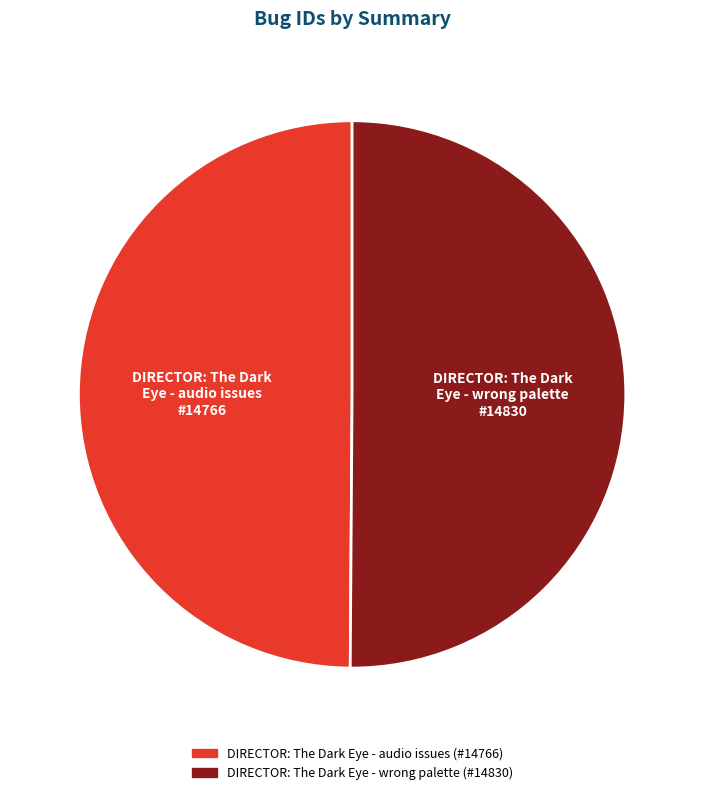

The DIRECTOR: The Dark Eye - audio issues slice represents 50% of the pie. True or false?

True